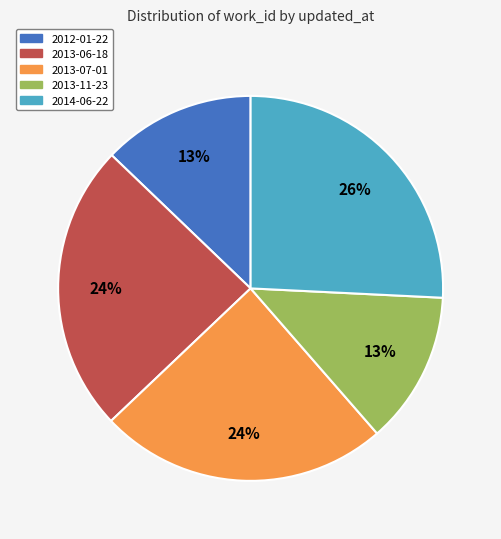

Which slice is the largest?

2014-06-22